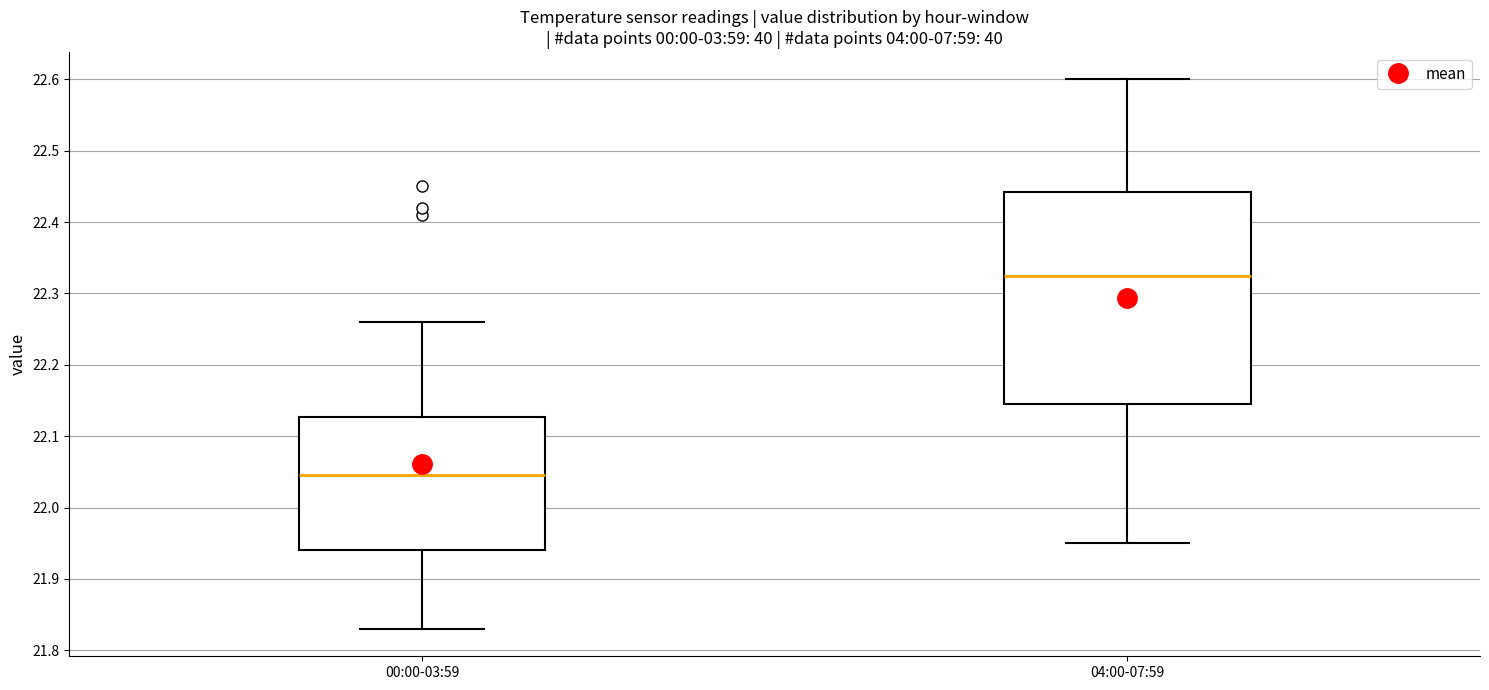

Reading left to right, transcribe this box plot: for each box, give where its median line is, the range the box spans, and where its two whiskers end, as read against the y-axis. The values are not printed on the chart, so give them approximately, as read against the axis.

00:00-03:59: median 22.05, box 21.94 to 22.13, whiskers 21.83 to 22.26
04:00-07:59: median 22.33, box 22.15 to 22.44, whiskers 21.95 to 22.60